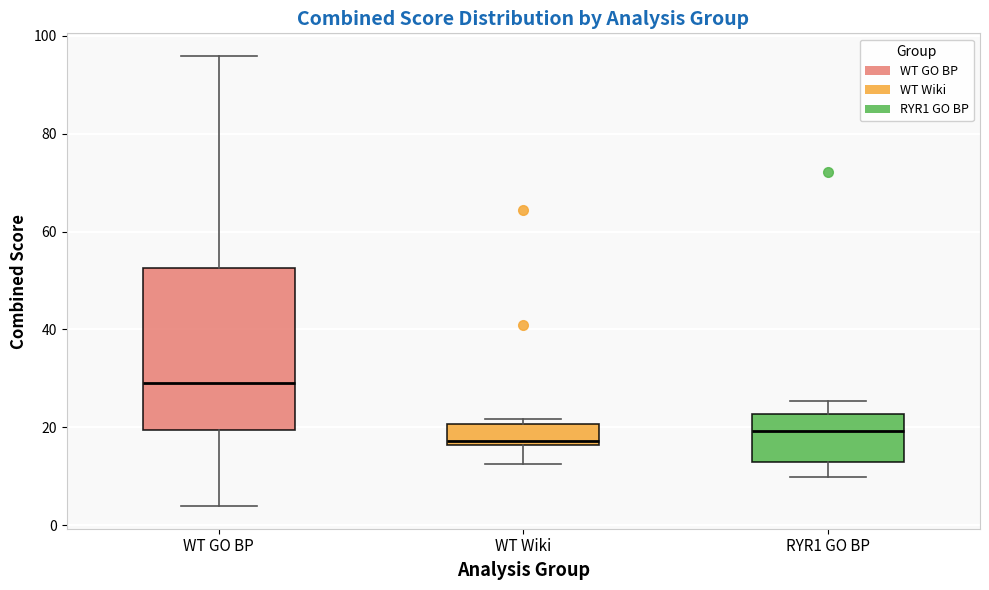

Where is the upper edge of the box for WT Wiki on the y-axis? The values are not printed on the chart, so give them approximately, as read against the axis.

20